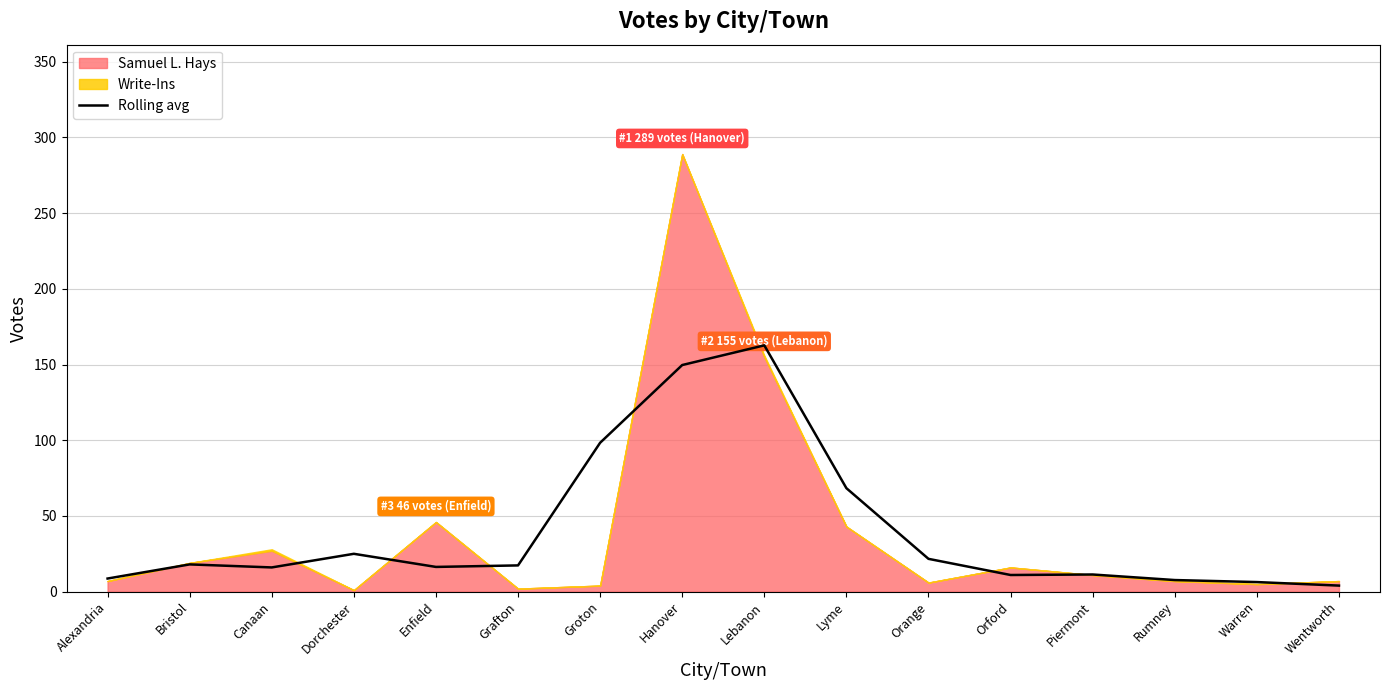

What position from the left is Warren?

15